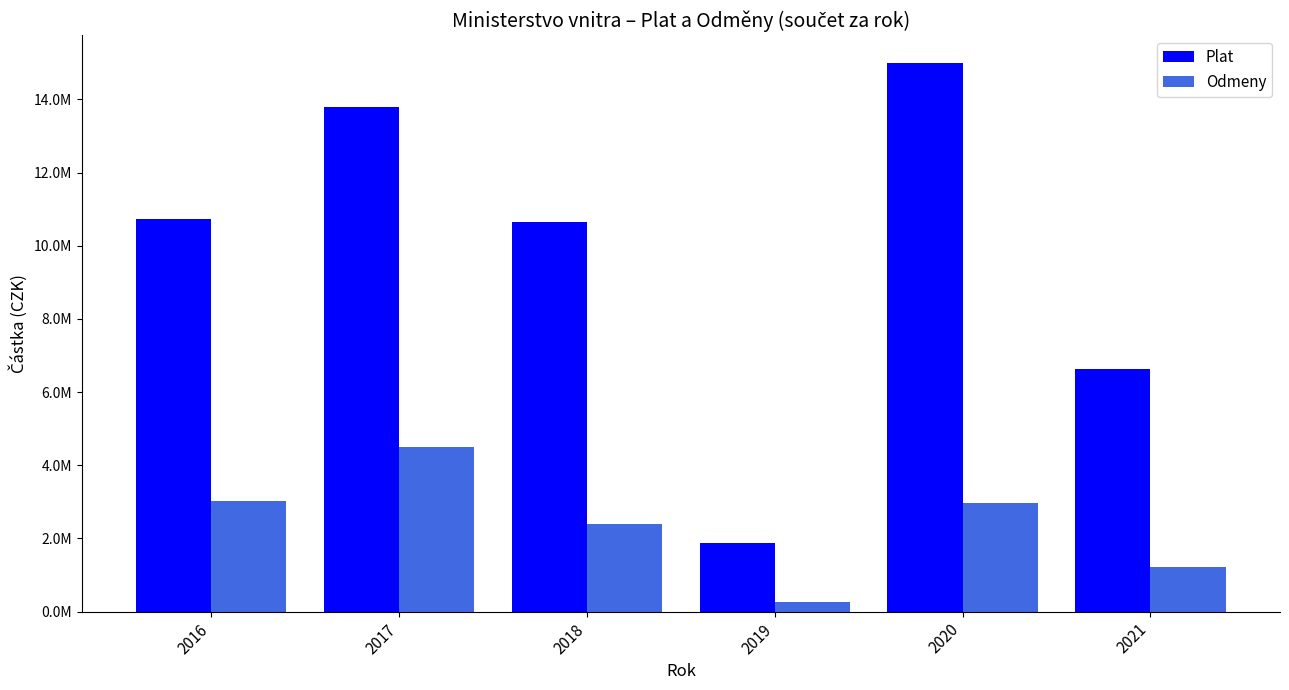

True or false: Odmeny has a value of 107105 at 2019.

False